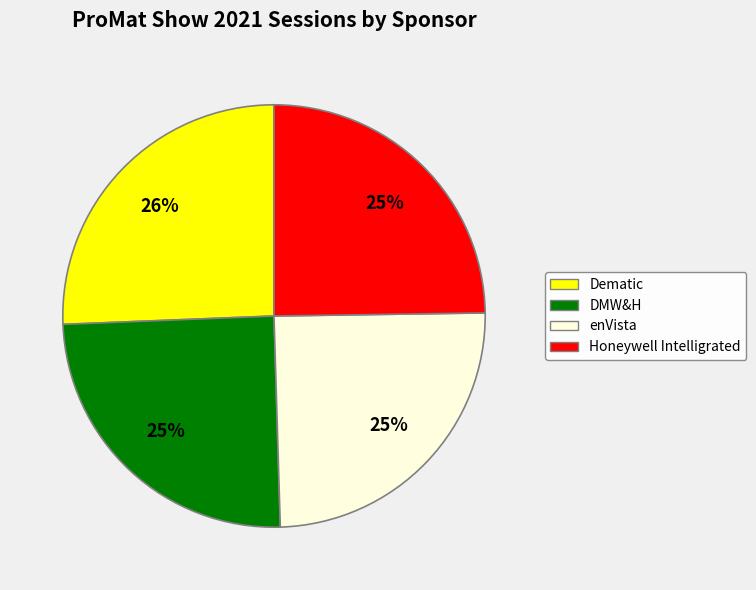

Approximately how many times larger is the value at Dematic compared to DMW&H?

1.0